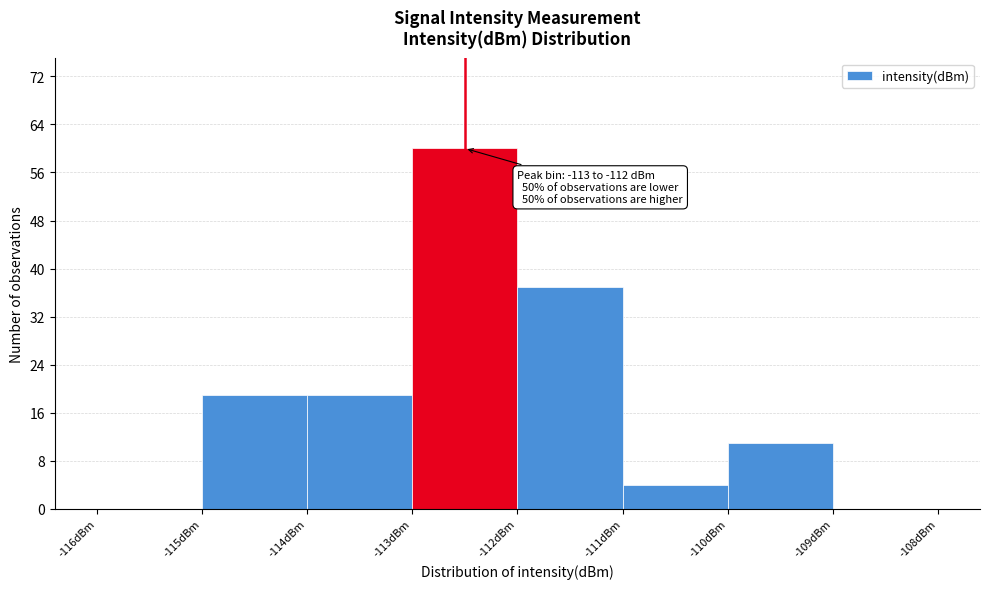

Over which range of the x-axis is the bar tallest?

-113 to -112